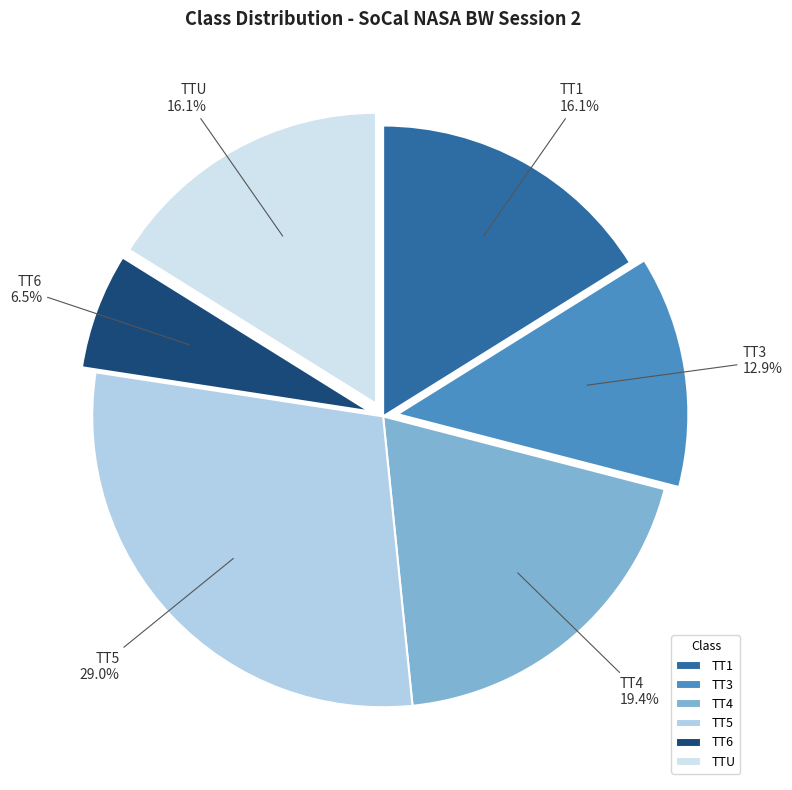

Approximately how many times larger is the value at TT1 compared to TT6?

2.5